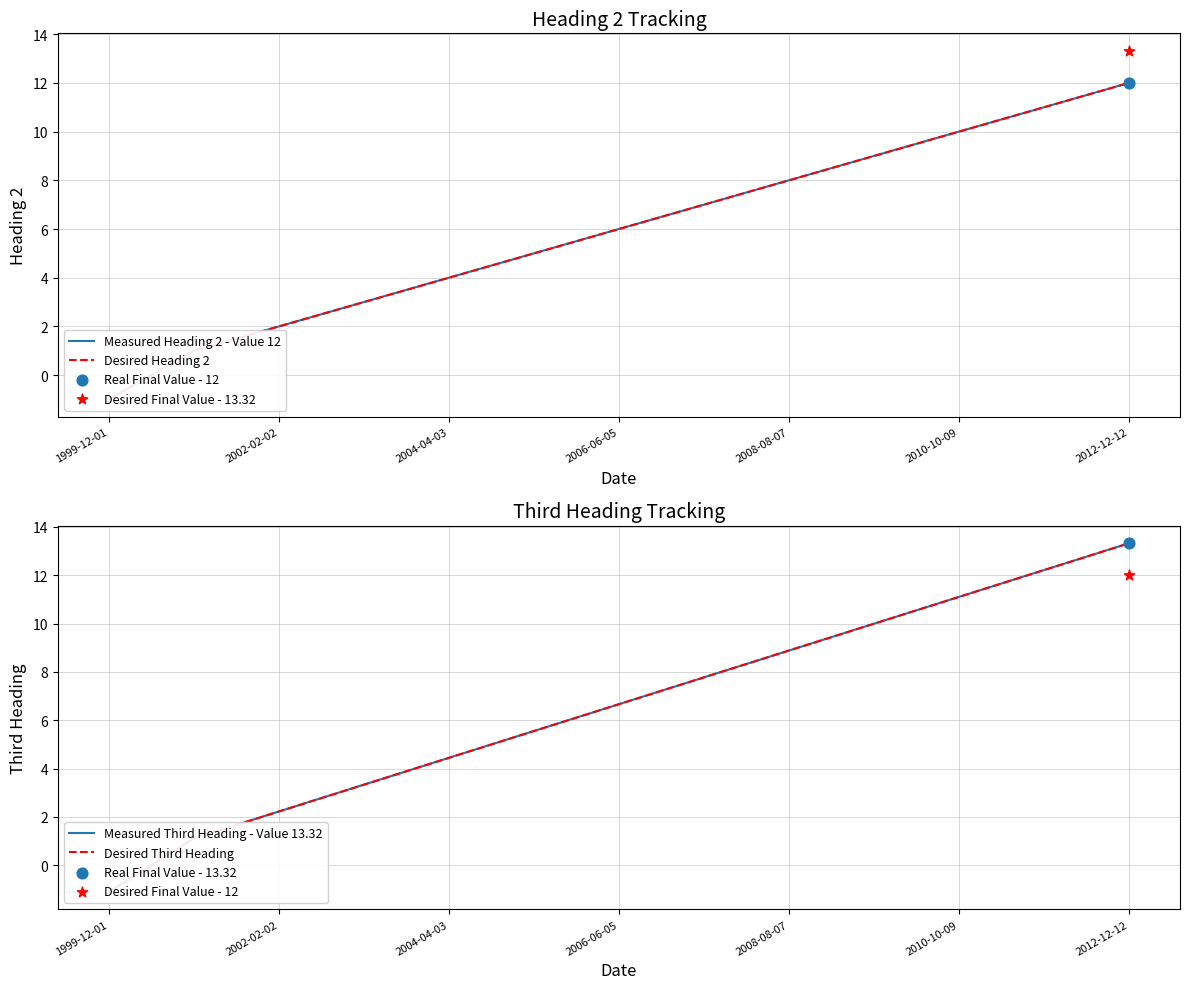

Which series has the largest Y range (max minus min)?

Measured Third Heading - Value 13.32